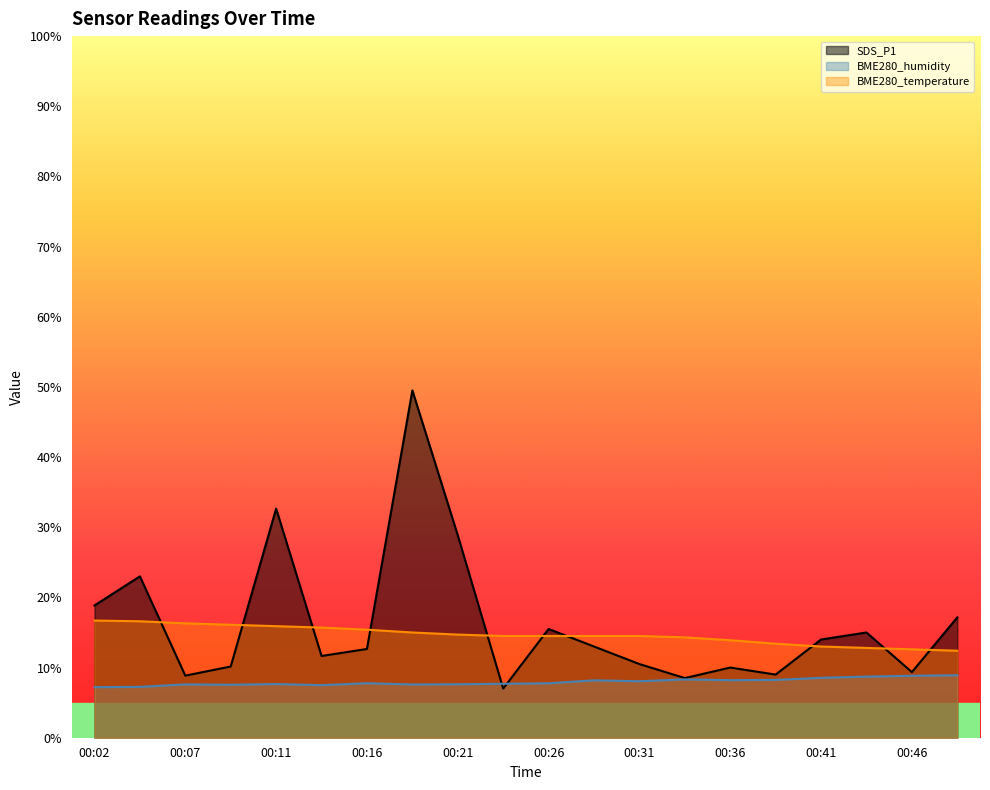

Between 00:48 and 00:21, which is larger?

00:21